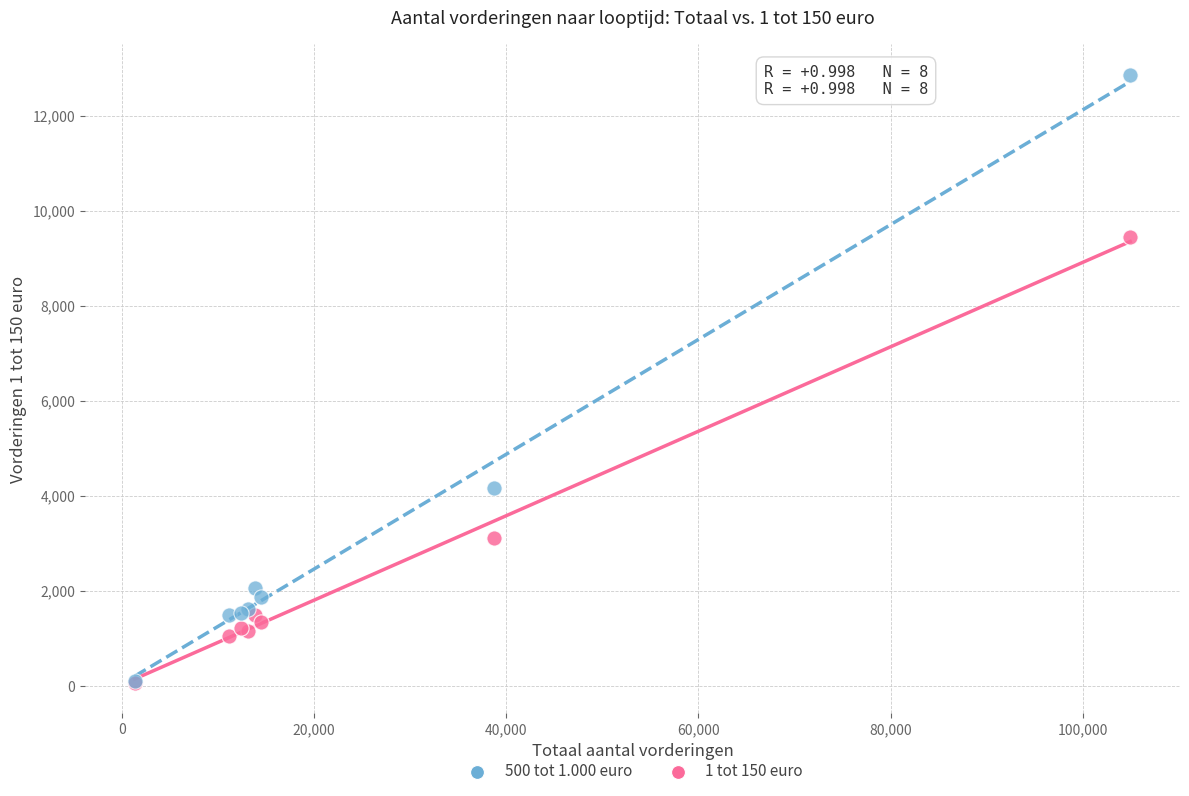

Which series contains the highest Y value?

500 tot 1.000 euro